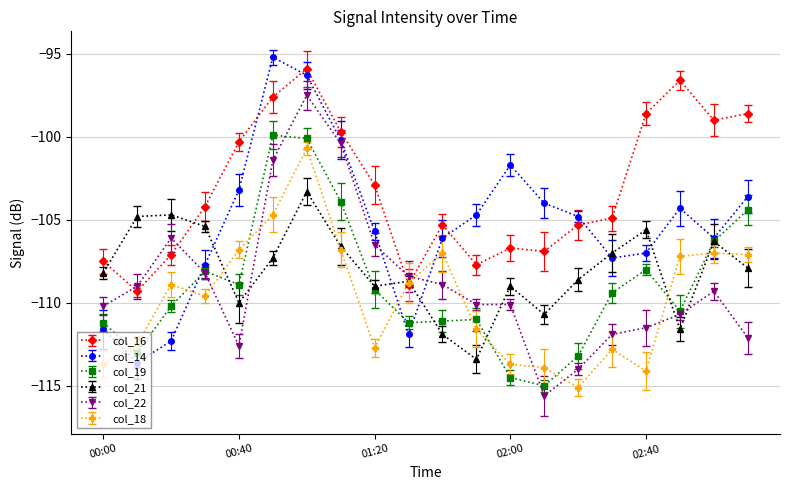

Reading left to right, what are all the values shown in this chart?

col_16: 2011/11/28 00:00=-107.5	2011/11/28 00:10=-109.3	2011/11/28 00:20=-107.1	2011/11/28 00:30=-104.2	2011/11/28 00:40=-100.3	2011/11/28 00:50=-97.6	2011/11/28 01:00=-95.9	2011/11/28 01:10=-99.7	2011/11/28 01:20=-102.9	2011/11/28 01:30=-108.9	2011/11/28 01:40=-105.3	2011/11/28 01:50=-107.7	2011/11/28 02:00=-106.7	2011/11/28 02:10=-106.9	2011/11/28 02:20=-105.3	2011/11/28 02:30=-104.9	2011/11/28 02:40=-98.6	2011/11/28 02:50=-96.6	2011/11/28 03:00=-99.0	2011/11/28 03:10=-98.6
col_14: 2011/11/28 00:00=-111.6	2011/11/28 00:10=-113.6	2011/11/28 00:20=-112.3	2011/11/28 00:30=-107.7	2011/11/28 00:40=-103.2	2011/11/28 00:50=-95.2	2011/11/28 01:00=-96.3	2011/11/28 01:10=-100.2	2011/11/28 01:20=-105.7	2011/11/28 01:30=-111.9	2011/11/28 01:40=-106.1	2011/11/28 01:50=-104.7	2011/11/28 02:00=-101.7	2011/11/28 02:10=-104.0	2011/11/28 02:20=-104.8	2011/11/28 02:30=-107.3	2011/11/28 02:40=-107.0	2011/11/28 02:50=-104.3	2011/11/28 03:00=-106.1	2011/11/28 03:10=-103.6
col_19: 2011/11/28 00:00=-111.2	2011/11/28 00:10=-113.0	2011/11/28 00:20=-110.2	2011/11/28 00:30=-108.1	2011/11/28 00:40=-108.9	2011/11/28 00:50=-99.9	2011/11/28 01:00=-100.1	2011/11/28 01:10=-103.9	2011/11/28 01:20=-109.2	2011/11/28 01:30=-111.2	2011/11/28 01:40=-111.1	2011/11/28 01:50=-111.0	2011/11/28 02:00=-114.5	2011/11/28 02:10=-115.0	2011/11/28 02:20=-113.2	2011/11/28 02:30=-109.4	2011/11/28 02:40=-108.0	2011/11/28 02:50=-110.5	2011/11/28 03:00=-106.3	2011/11/28 03:10=-104.4
col_21: 2011/11/28 00:00=-108.2	2011/11/28 00:10=-104.8	2011/11/28 00:20=-104.7	2011/11/28 00:30=-105.4	2011/11/28 00:40=-110.0	2011/11/28 00:50=-107.3	2011/11/28 01:00=-103.3	2011/11/28 01:10=-106.6	2011/11/28 01:20=-109.0	2011/11/28 01:30=-108.7	2011/11/28 01:40=-111.9	2011/11/28 01:50=-113.4	2011/11/28 02:00=-109.0	2011/11/28 02:10=-110.7	2011/11/28 02:20=-108.6	2011/11/28 02:30=-107.0	2011/11/28 02:40=-105.6	2011/11/28 02:50=-111.6	2011/11/28 03:00=-106.3	2011/11/28 03:10=-107.9
col_22: 2011/11/28 00:00=-110.2	2011/11/28 00:10=-109.0	2011/11/28 00:20=-106.1	2011/11/28 00:30=-108.2	2011/11/28 00:40=-112.6	2011/11/28 00:50=-101.4	2011/11/28 01:00=-97.5	2011/11/28 01:10=-100.4	2011/11/28 01:20=-106.5	2011/11/28 01:30=-108.4	2011/11/28 01:40=-108.9	2011/11/28 01:50=-110.1	2011/11/28 02:00=-110.1	2011/11/28 02:10=-115.6	2011/11/28 02:20=-114.0	2011/11/28 02:30=-111.9	2011/11/28 02:40=-111.5	2011/11/28 02:50=-110.7	2011/11/28 03:00=-109.3	2011/11/28 03:10=-112.1
col_18: 2011/11/28 00:00=-113.7	2011/11/28 00:10=-112.5	2011/11/28 00:20=-108.9	2011/11/28 00:30=-109.6	2011/11/28 00:40=-106.8	2011/11/28 00:50=-104.7	2011/11/28 01:00=-100.7	2011/11/28 01:10=-106.8	2011/11/28 01:20=-112.7	2011/11/28 01:30=-108.8	2011/11/28 01:40=-107.0	2011/11/28 01:50=-111.6	2011/11/28 02:00=-113.7	2011/11/28 02:10=-113.9	2011/11/28 02:20=-115.1	2011/11/28 02:30=-112.8	2011/11/28 02:40=-114.1	2011/11/28 02:50=-107.2	2011/11/28 03:00=-107.0	2011/11/28 03:10=-107.1